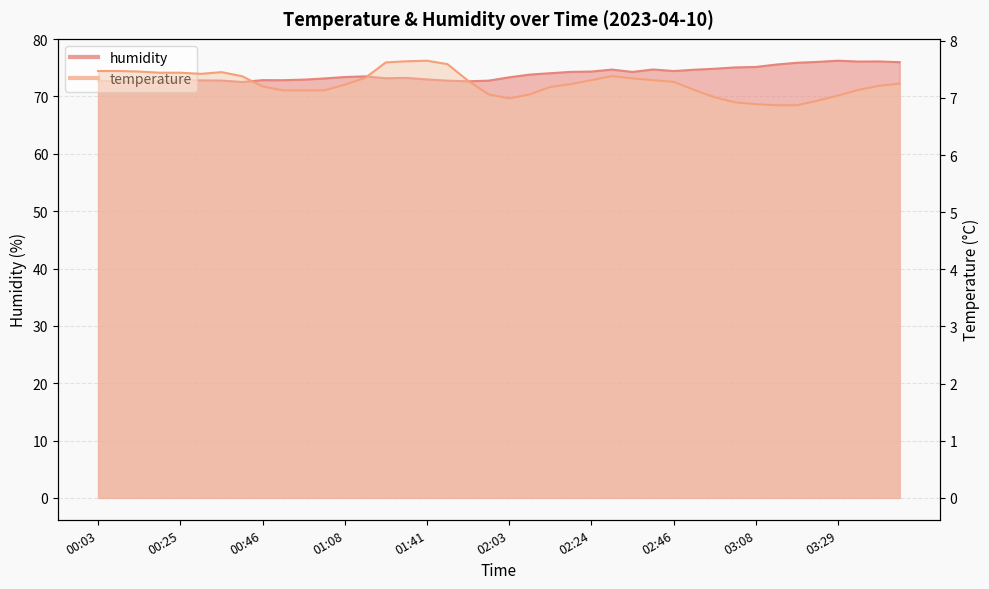

Which series changed the most between 00:46 and 02:08?

humidity